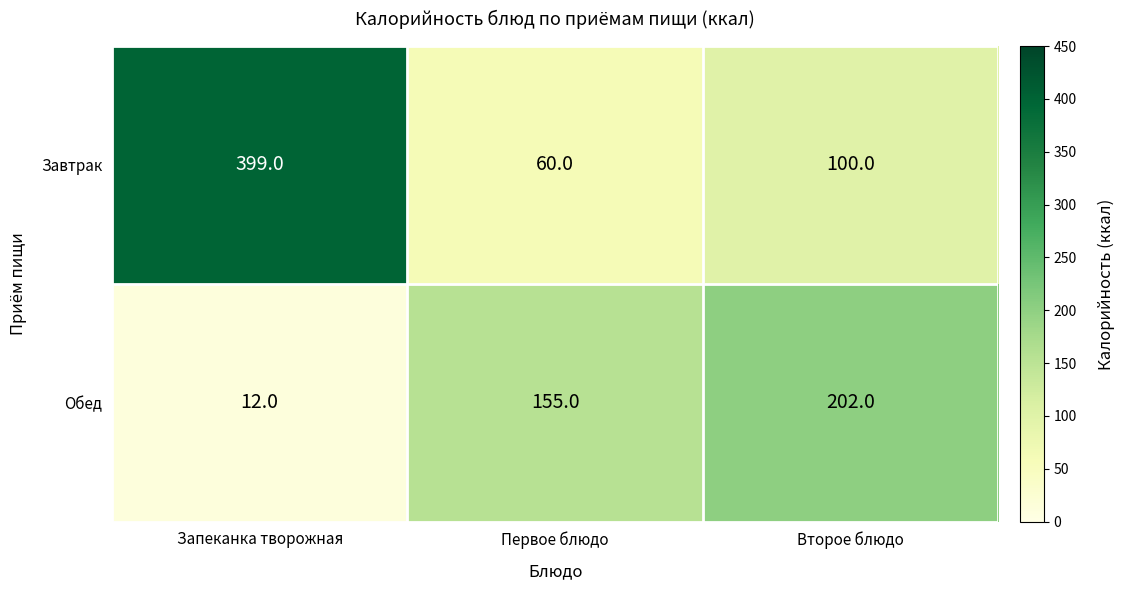

What is the difference between the highest and lowest values at Запеканка творожная?

387